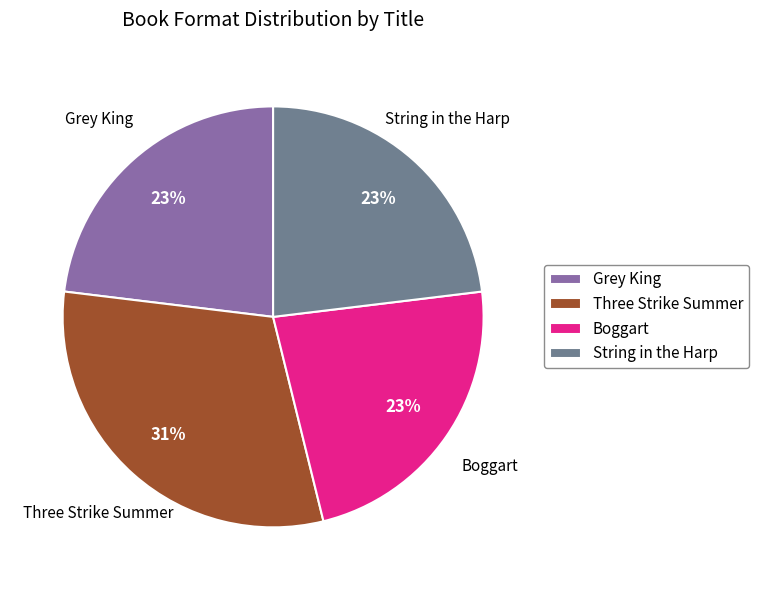

True or false: String in the Harp accounts for 32% of the total.

False